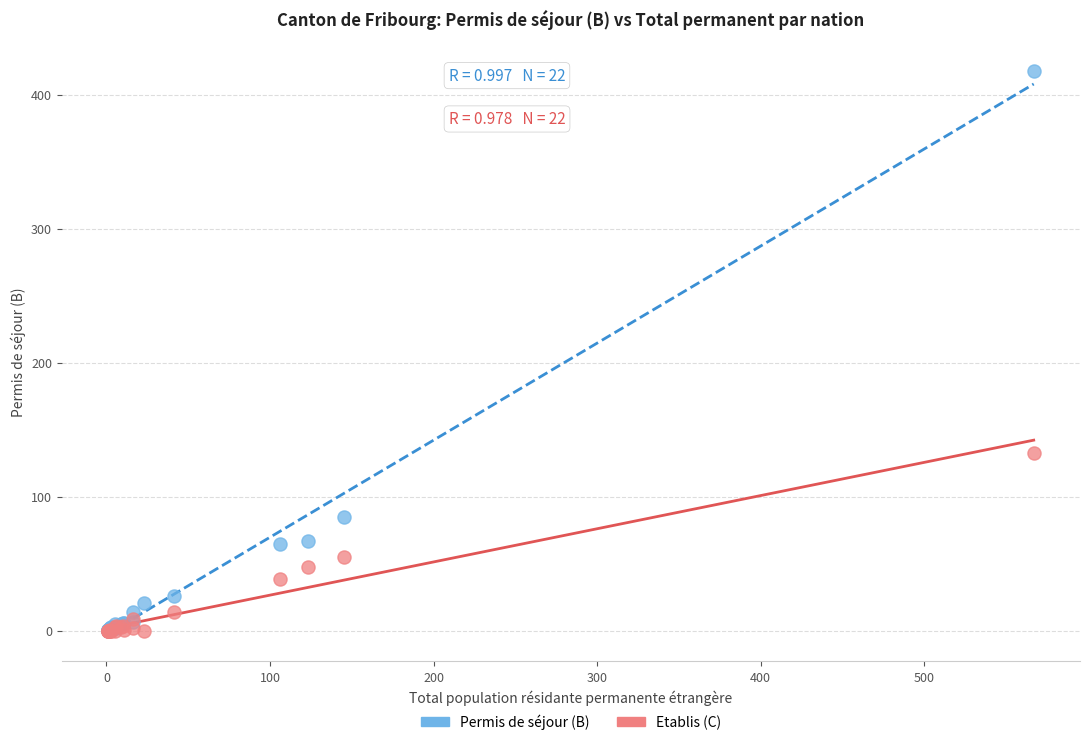

Across all series, what Y value is closest to 209?

133